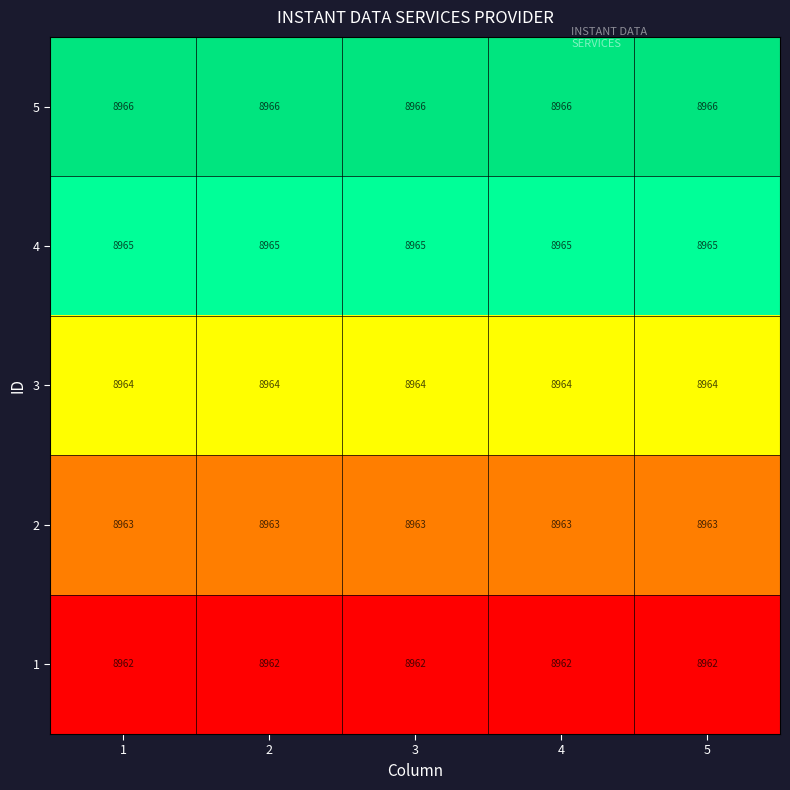

What is the lowest value of the 3 series?

8964